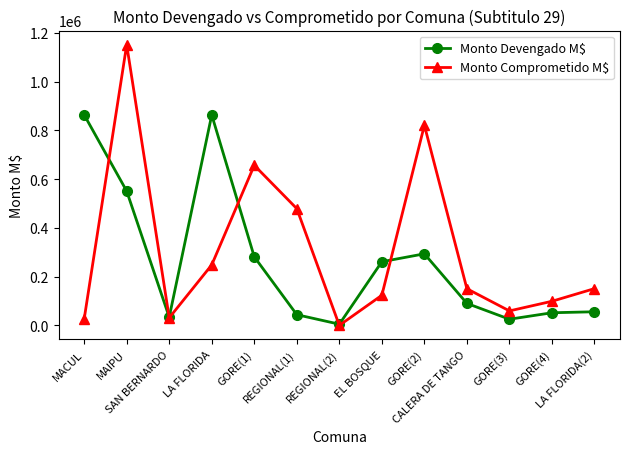

What is the maximum value for Monto Comprometido M$?

1151444.9